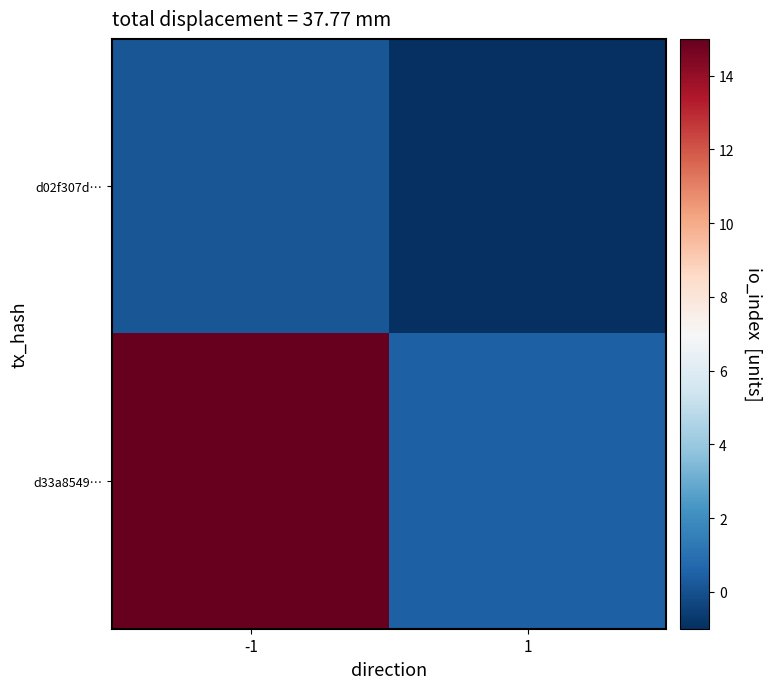

Reading right to left, what are all the values shown in this chart?

d02f307d…: 1=-1.0	-1=0.1
d33a8549…: 1=0.5	-1=15.2